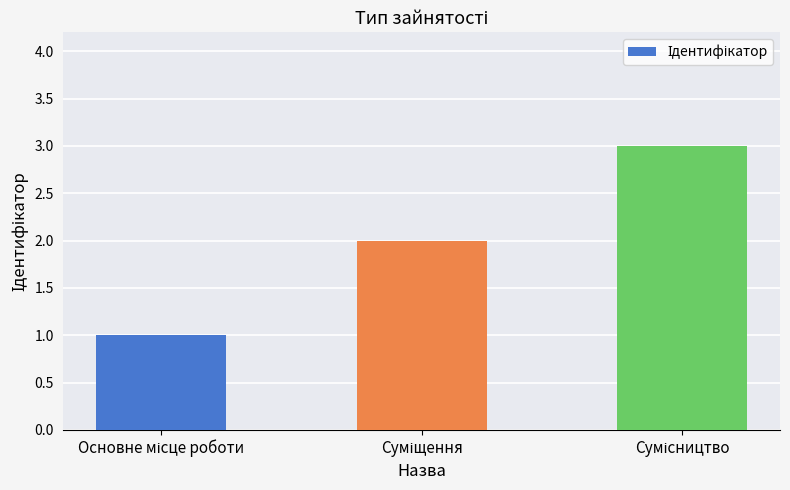

What is the sum of all values?

6